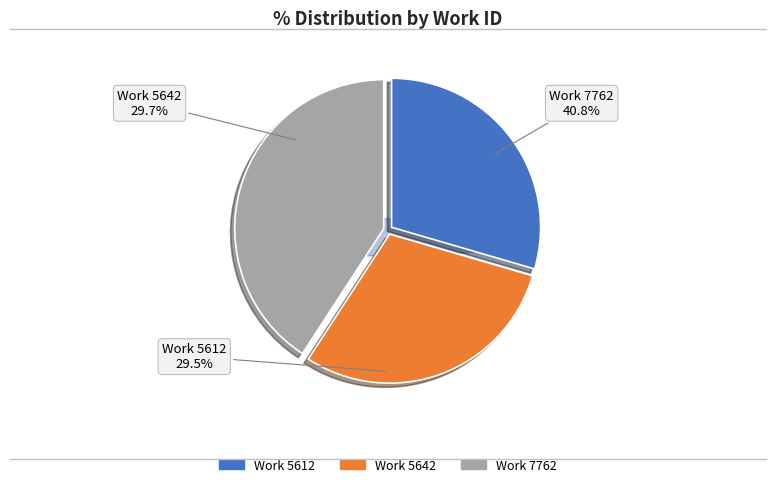

What portion of the pie excludes Work 7762?

59.2%